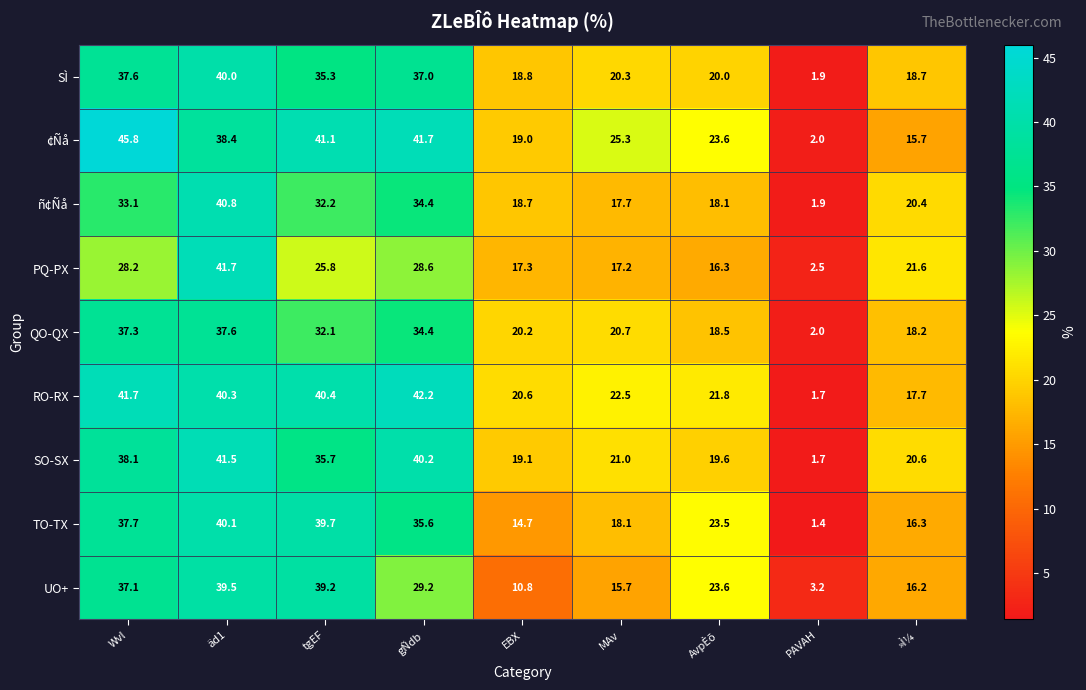

What is the highest value of the SO-SX series?

41.5